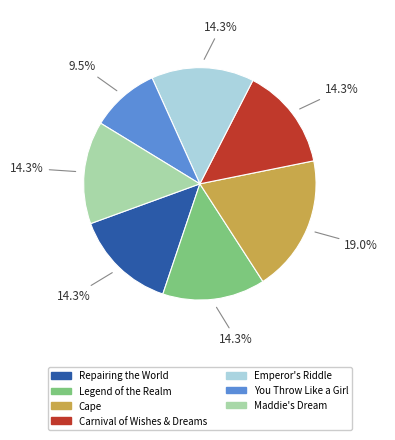

The You Throw Like a Girl slice represents 1% of the pie. True or false?

False